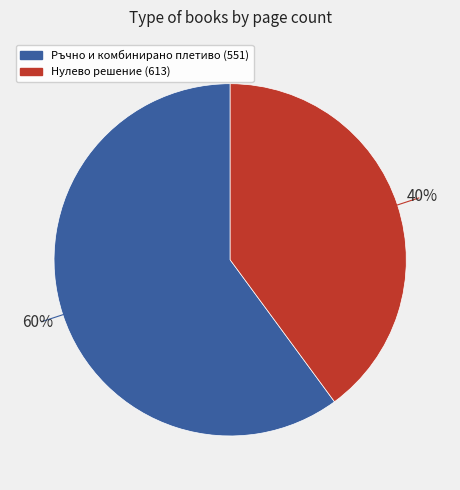

Between Нулево решение (613) and Ръчно и комбинирано плетиво (551), which is larger?

Ръчно и комбинирано плетиво (551)